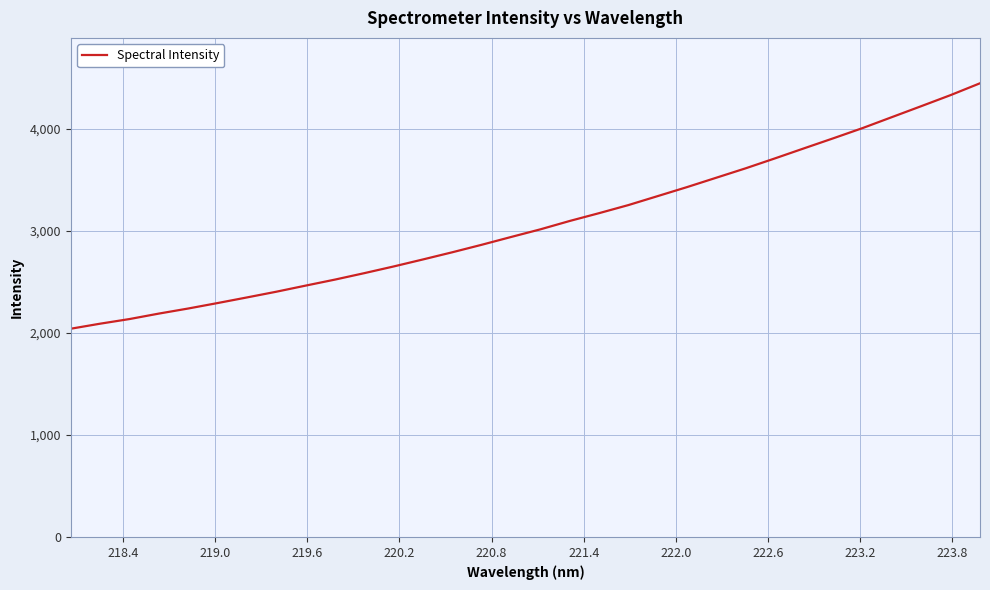

What is the greatest value displayed?

4448.4